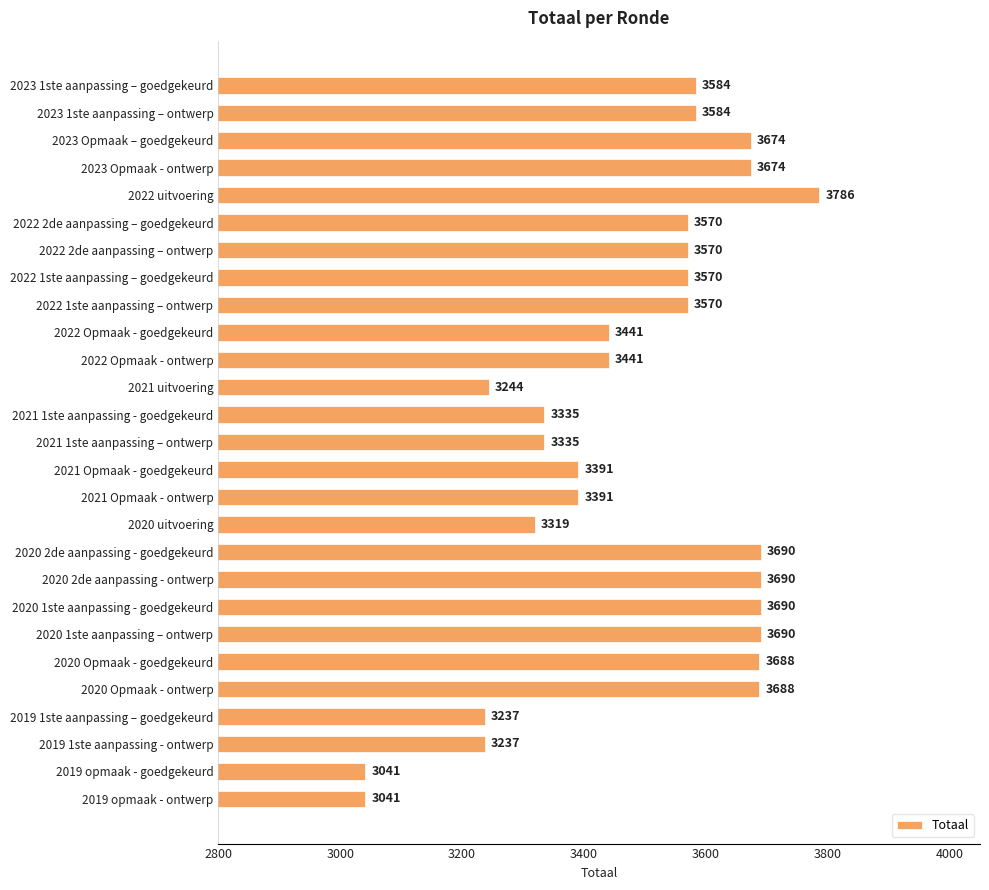

How many values are below 3570?

12